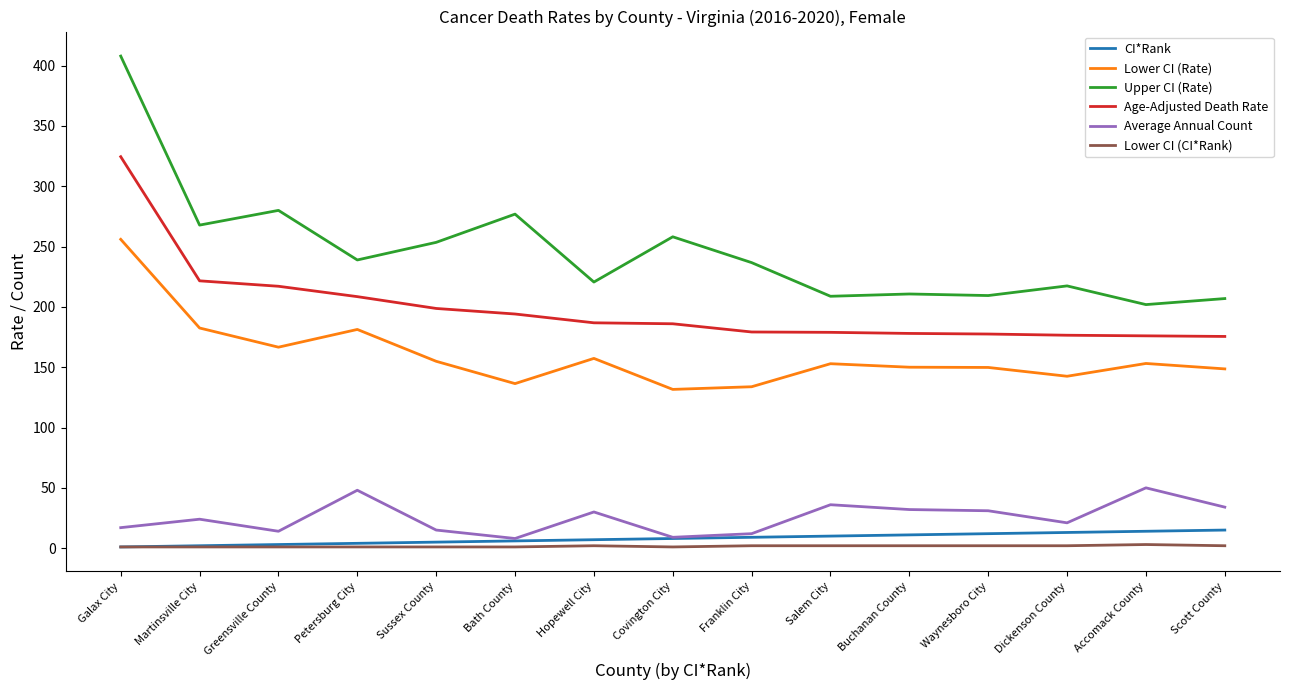

Is the value of Age-Adjusted Death Rate at Galax City greater than the value of Average Annual Count at Galax City?

Yes